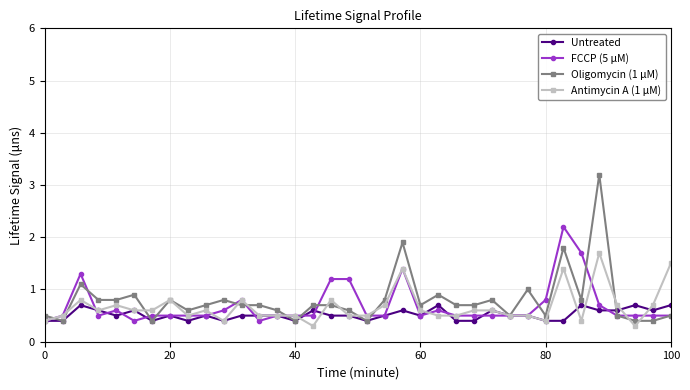

Reading right to left, what are all the values shown in this chart?

Untreated: 0.7	0.6	0.7	0.6	0.6	0.7	0.4	0.4	0.5	0.5	0.6	0.4	0.4	0.7	0.5	0.6	0.5	0.4	0.5	0.5	0.6	0.4	0.5	0.5	0.5	0.4	0.5	0.4	0.5	0.4	0.6	0.5	0.6	0.7	0.4	0.4
FCCP (5 μM): 0.5	0.5	0.5	0.5	0.7	1.7	2.2	0.8	0.5	0.5	0.5	0.5	0.5	0.6	0.5	1.4	0.5	0.5	1.2	1.2	0.5	0.5	0.5	0.4	0.8	0.6	0.5	0.5	0.5	0.5	0.4	0.6	0.5	1.3	0.5	0.4
Oligomycin (1 μM): 0.5	0.4	0.4	0.5	3.2	0.8	1.8	0.5	1.0	0.5	0.8	0.7	0.7	0.9	0.7	1.9	0.8	0.4	0.6	0.7	0.7	0.4	0.6	0.7	0.7	0.8	0.7	0.6	0.8	0.4	0.9	0.8	0.8	1.1	0.4	0.5
Antimycin A (1 μM): 1.5	0.7	0.3	0.7	1.7	0.4	1.4	0.4	0.5	0.5	0.6	0.6	0.5	0.5	0.6	1.4	0.7	0.5	0.5	0.8	0.3	0.5	0.5	0.5	0.8	0.4	0.6	0.5	0.8	0.6	0.6	0.7	0.6	0.8	0.5	0.4